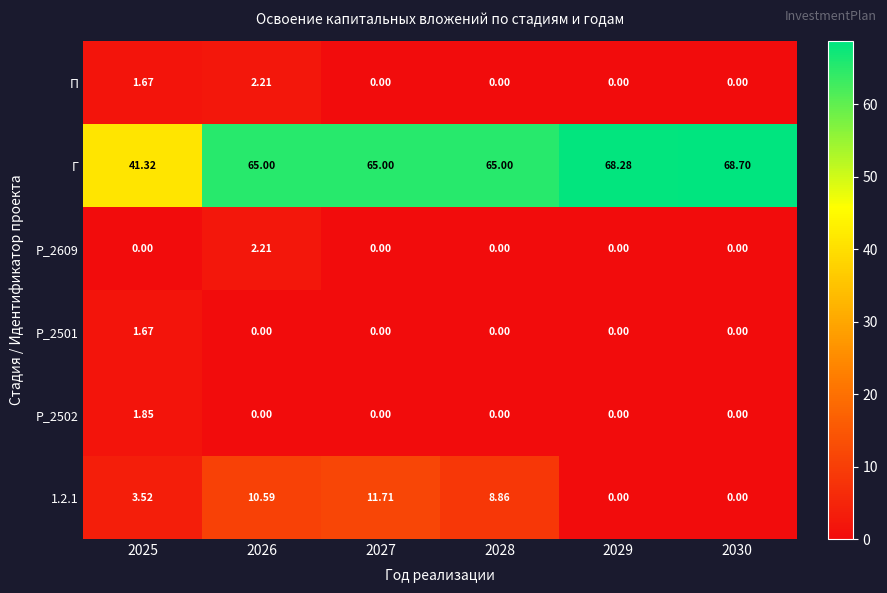

Is the value of П at 2025 greater than the value of P_2501 at 2028?

Yes